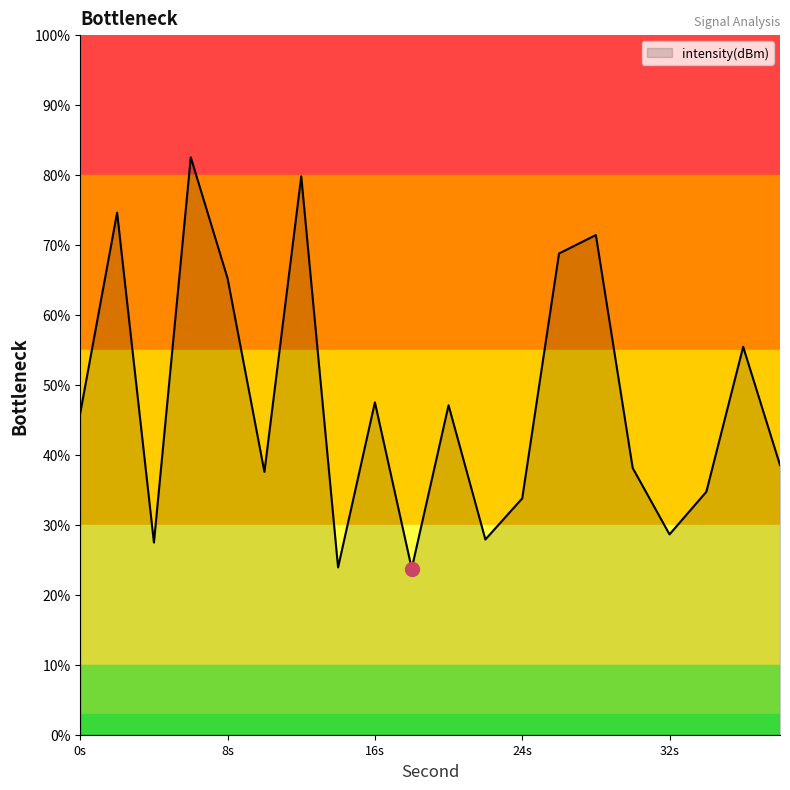

What is the smallest value displayed?

23.8